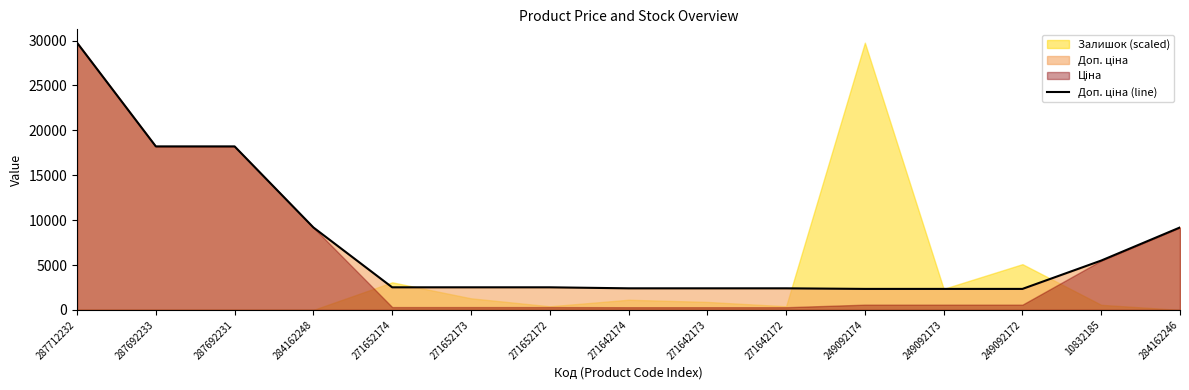

At which label is the value closest to 16050?

287692233